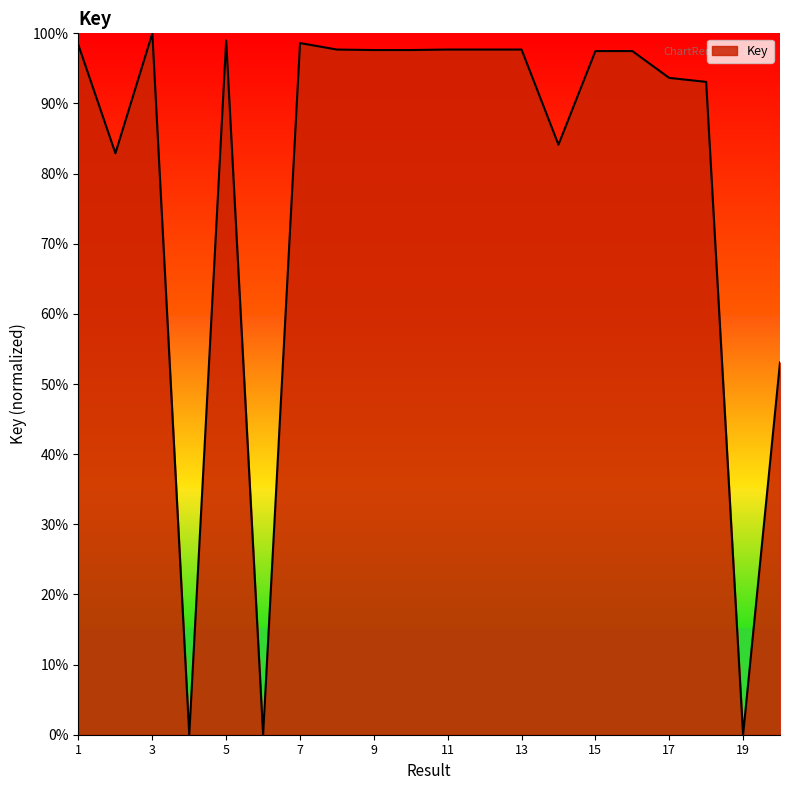

What is the maximum value shown in the chart?

100.0